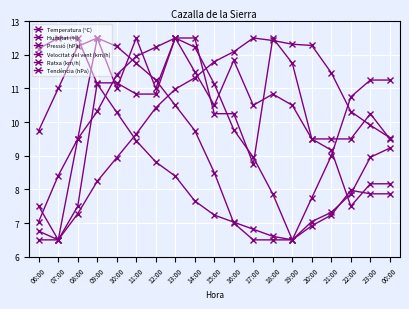

Which series has the widest spread of values?

Temperatura (°C)